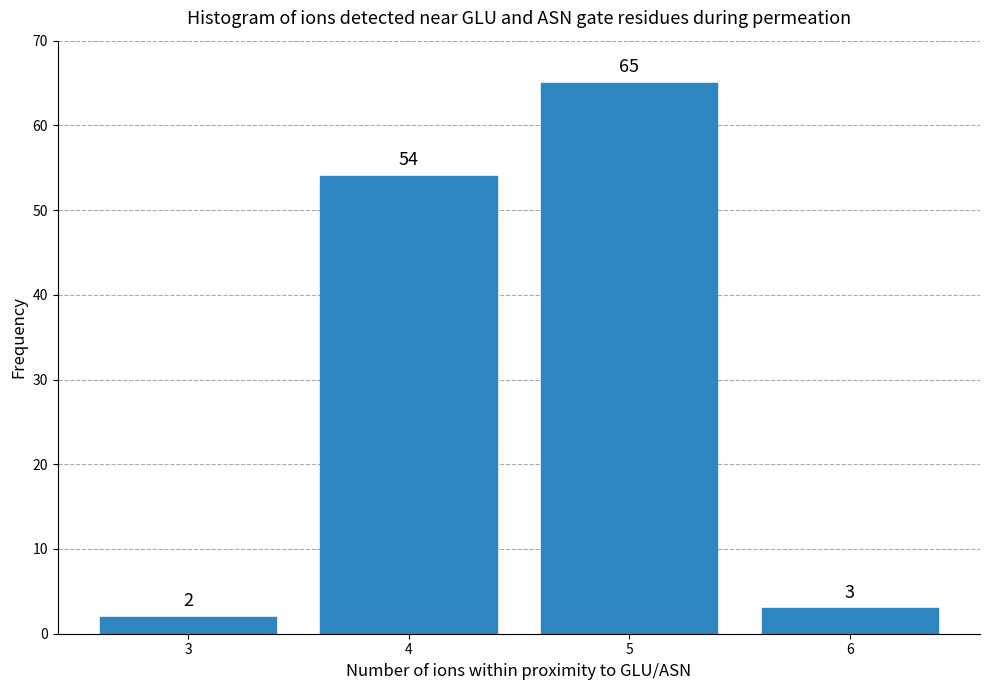

Reading right to left, what are all the values shown in this chart?

6=3	5=65	4=54	3=2